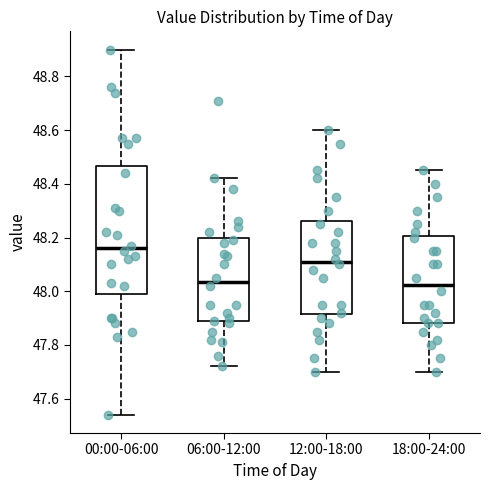

Which box is the tallest, from its lower edge to its upper edge?

00:00-06:00